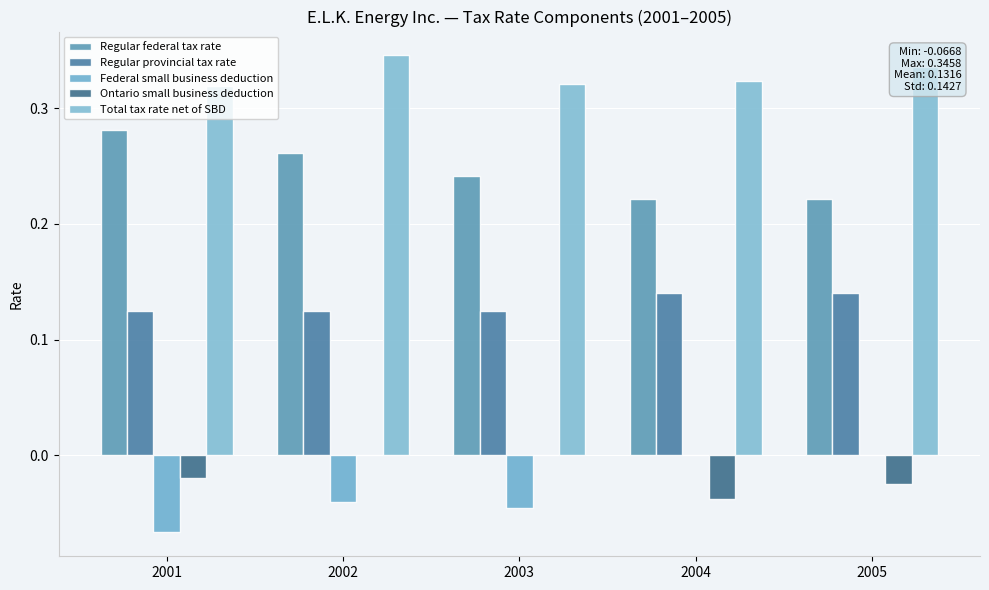

How many series are shown in this chart?

5